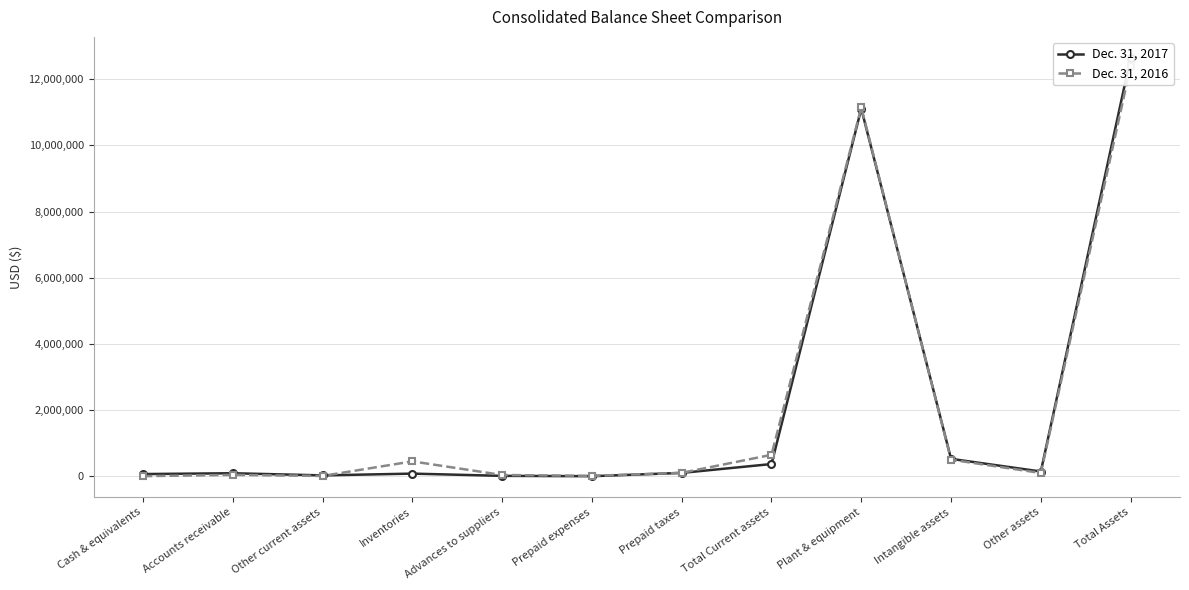

What position from the right is Plant & equipment?

4